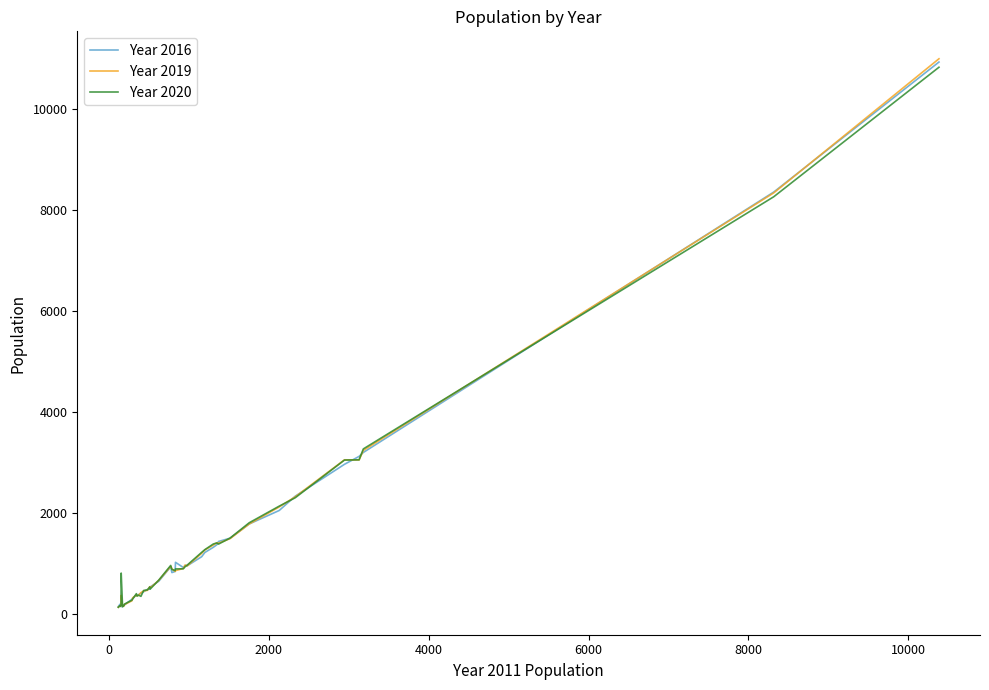

What are all the series names shown in the legend?

Year 2016, Year 2019, Year 2020